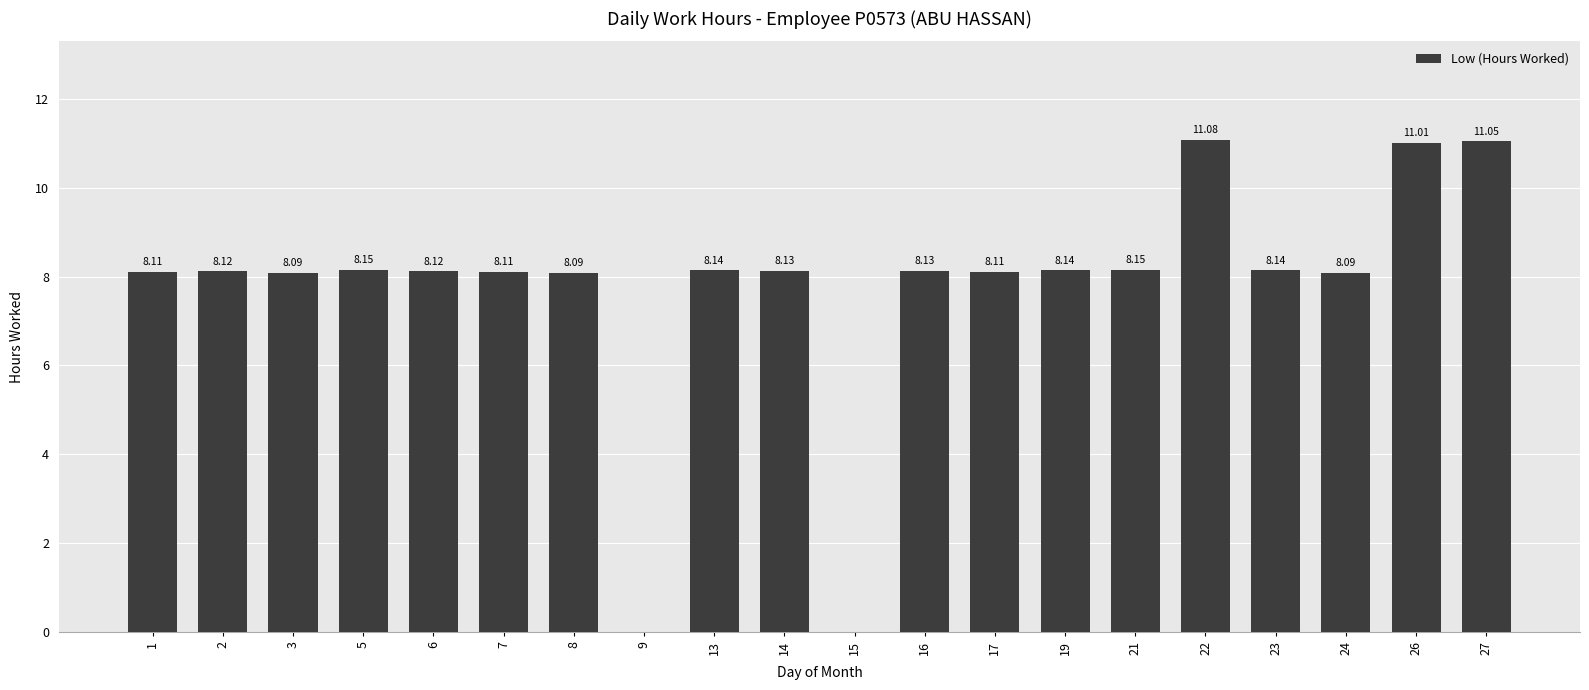

How many distinct data groups are displayed?

1